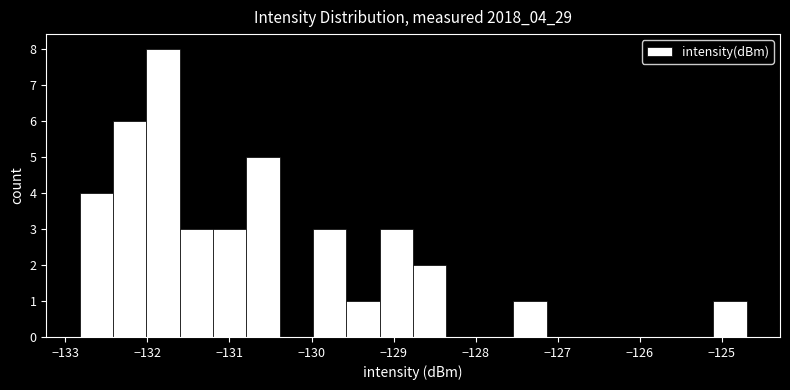

How tall is the bar that spans -127.5 to -127.1 on the x-axis? Neither the bar edges nor the heights are printed on the chart, so give them approximately, as read against the axes.

1